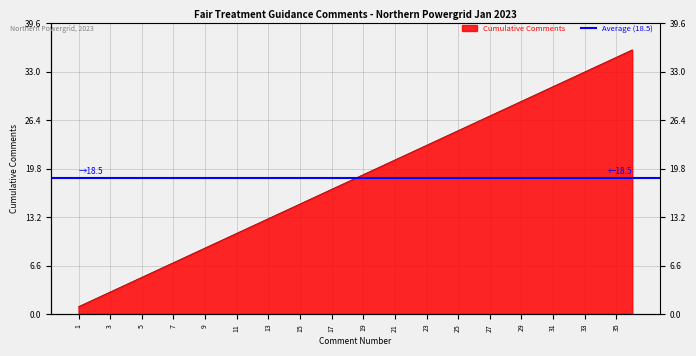

What is the ratio of the value at 15 to the value at 34?

0.4